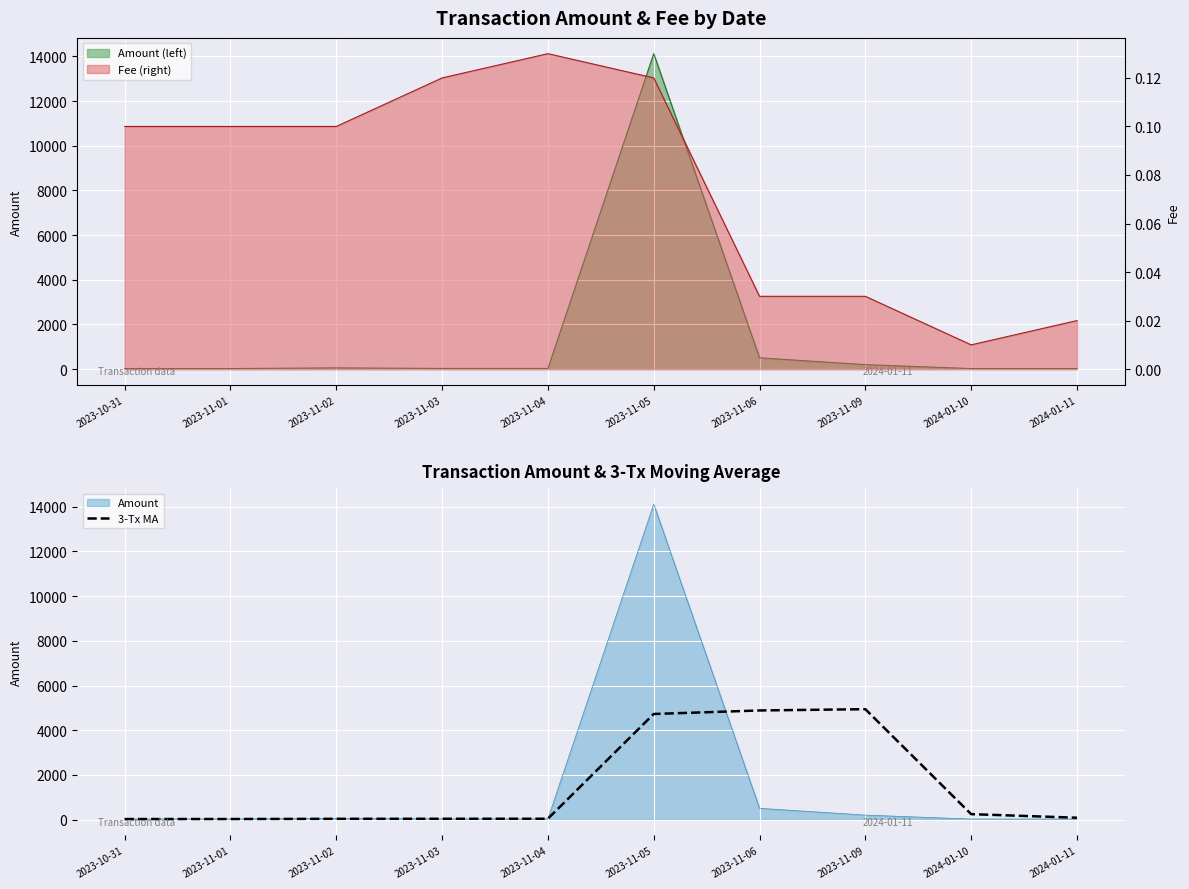

The value at 2023-11-02 is 15.0. True or false?

False